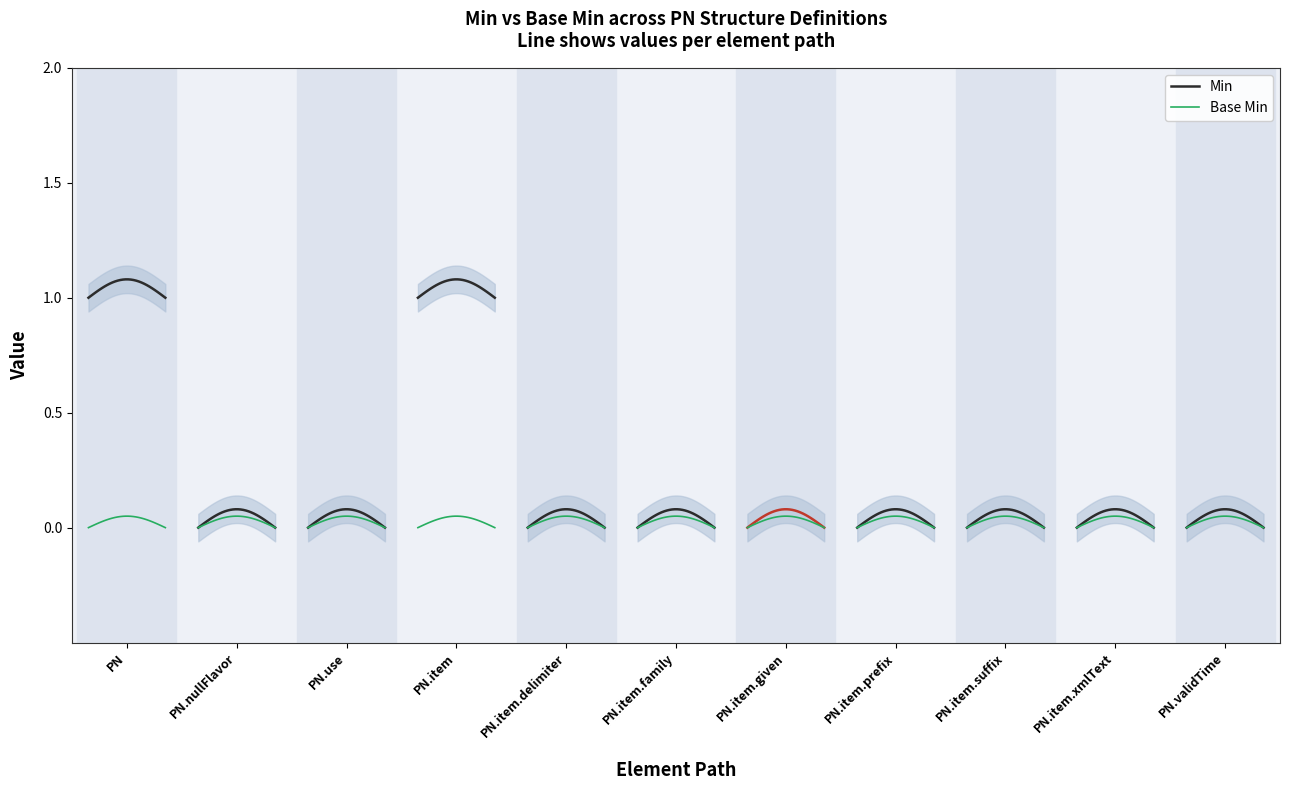

Does the chart display data point markers on the line(s)?

No